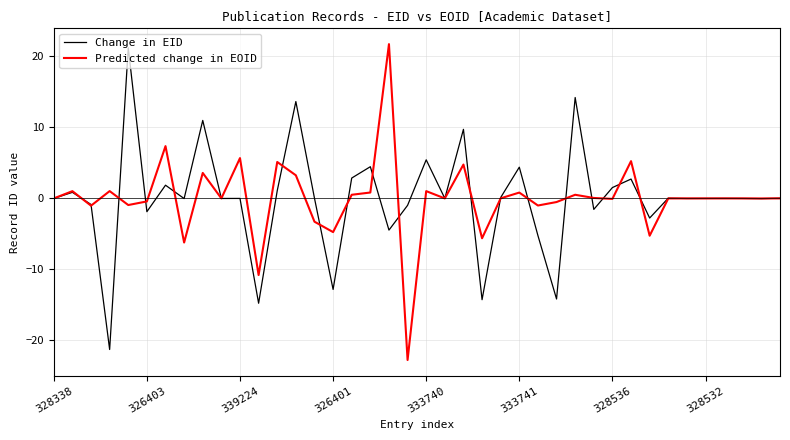

What is the highest value of the Predicted change in EOID series?

21.7